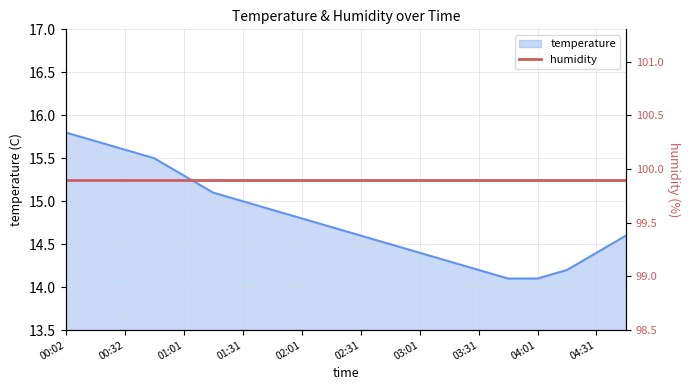

Reading left to right, what are all the values shown in this chart?

15.8	15.7	15.6	15.5	15.3	15.1	15.0	14.9	14.8	14.7	14.6	14.5	14.4	14.3	14.2	14.1	14.1	14.2	14.4	14.6